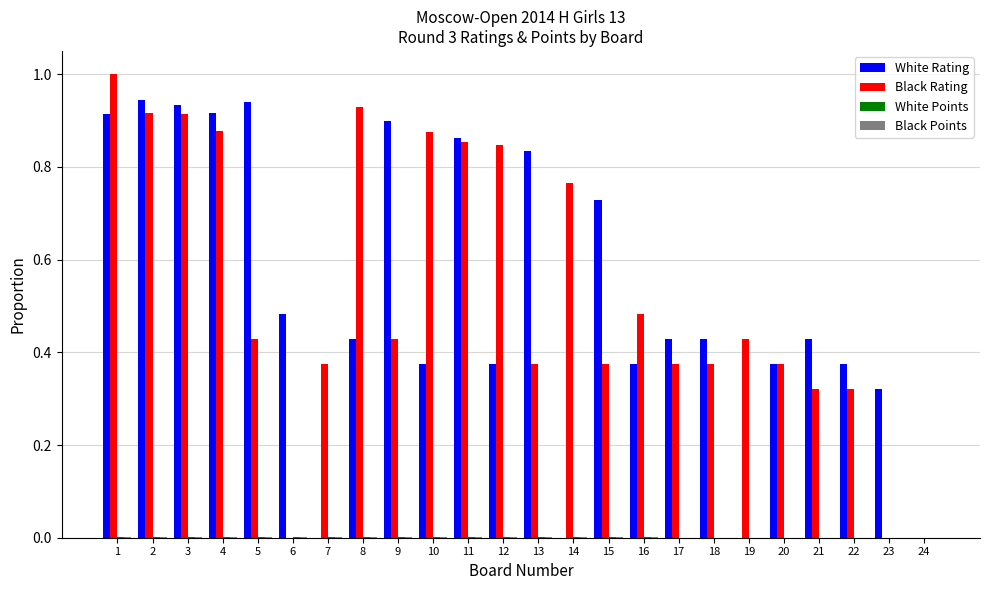

Are the bars horizontal?

No